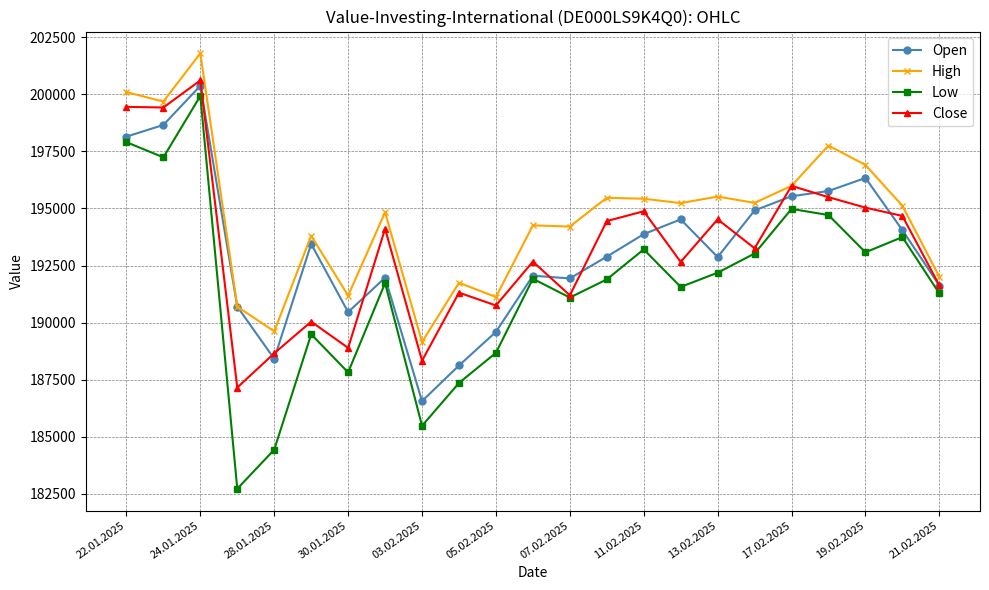

Which series has the largest range (max minus min)?

Low